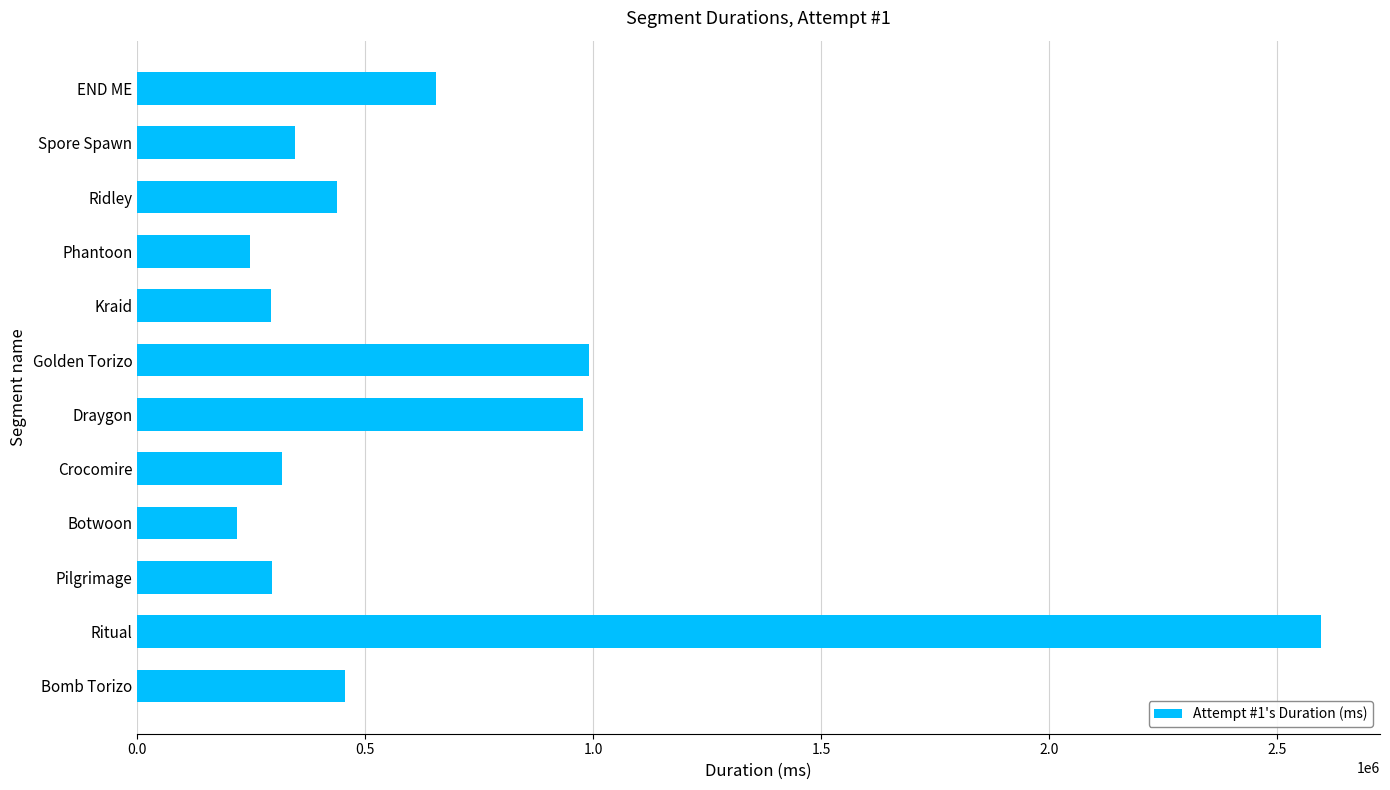

Which category has the highest value across all series?

Ritual